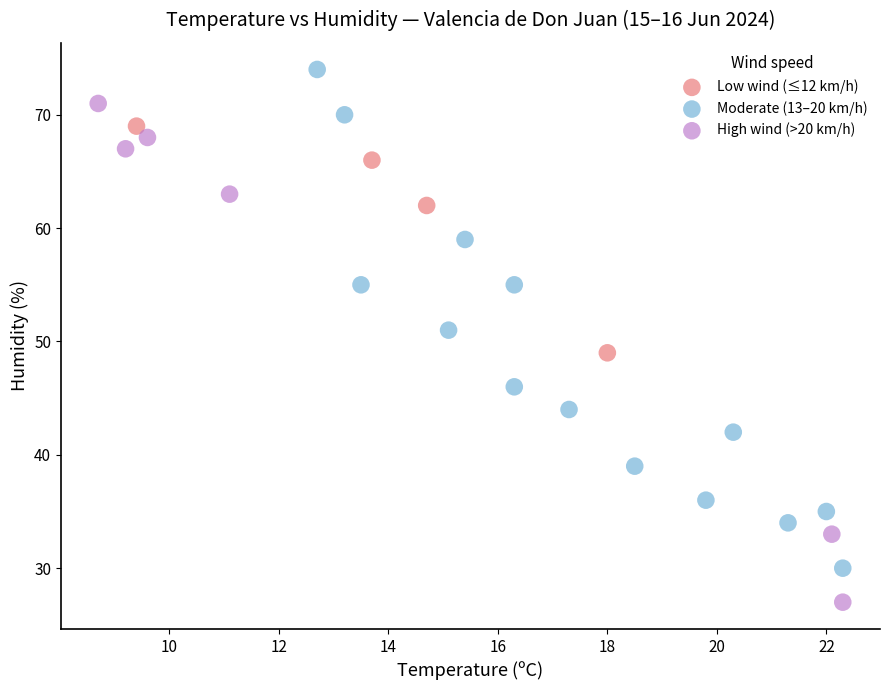

Which series reaches the minimum Y coordinate?

High wind (>20 km/h)